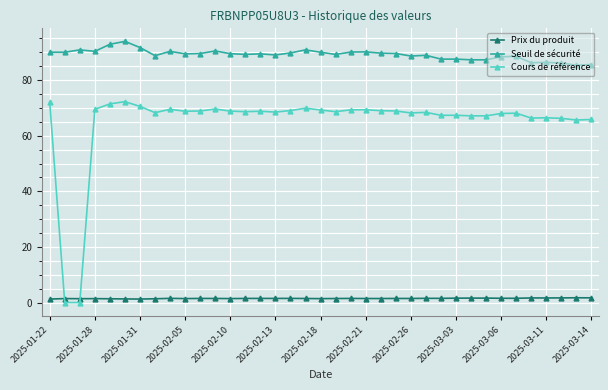

True or false: Seuil de sécurité and Prix du produit intersect in this chart.

False